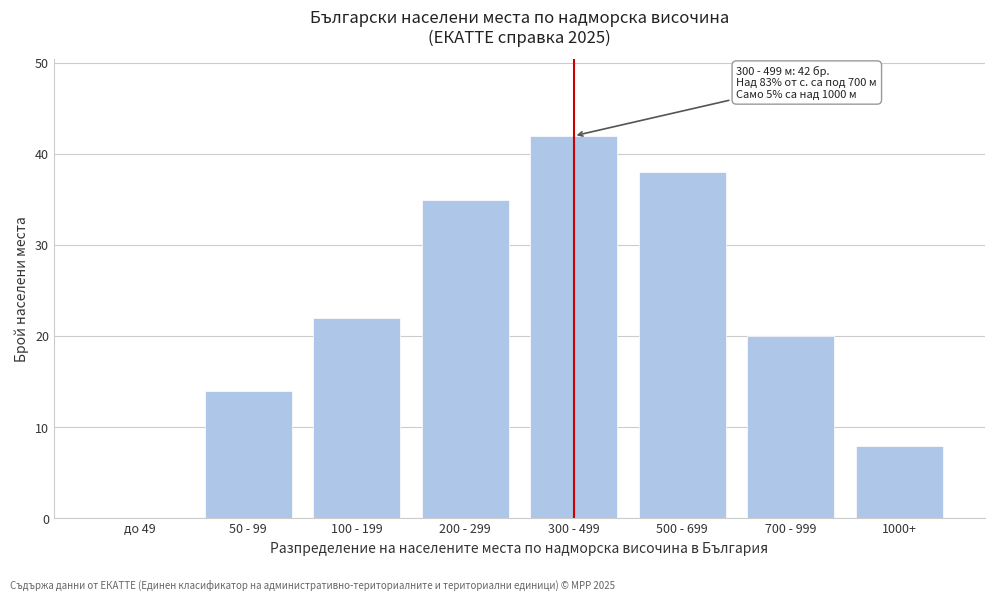

Reading left to right, list all the values displayed in this chart.

до 49=0	50 - 99=14	100 - 199=22	200 - 299=35	300 - 499=42	500 - 699=38	700 - 999=20	1000+=8